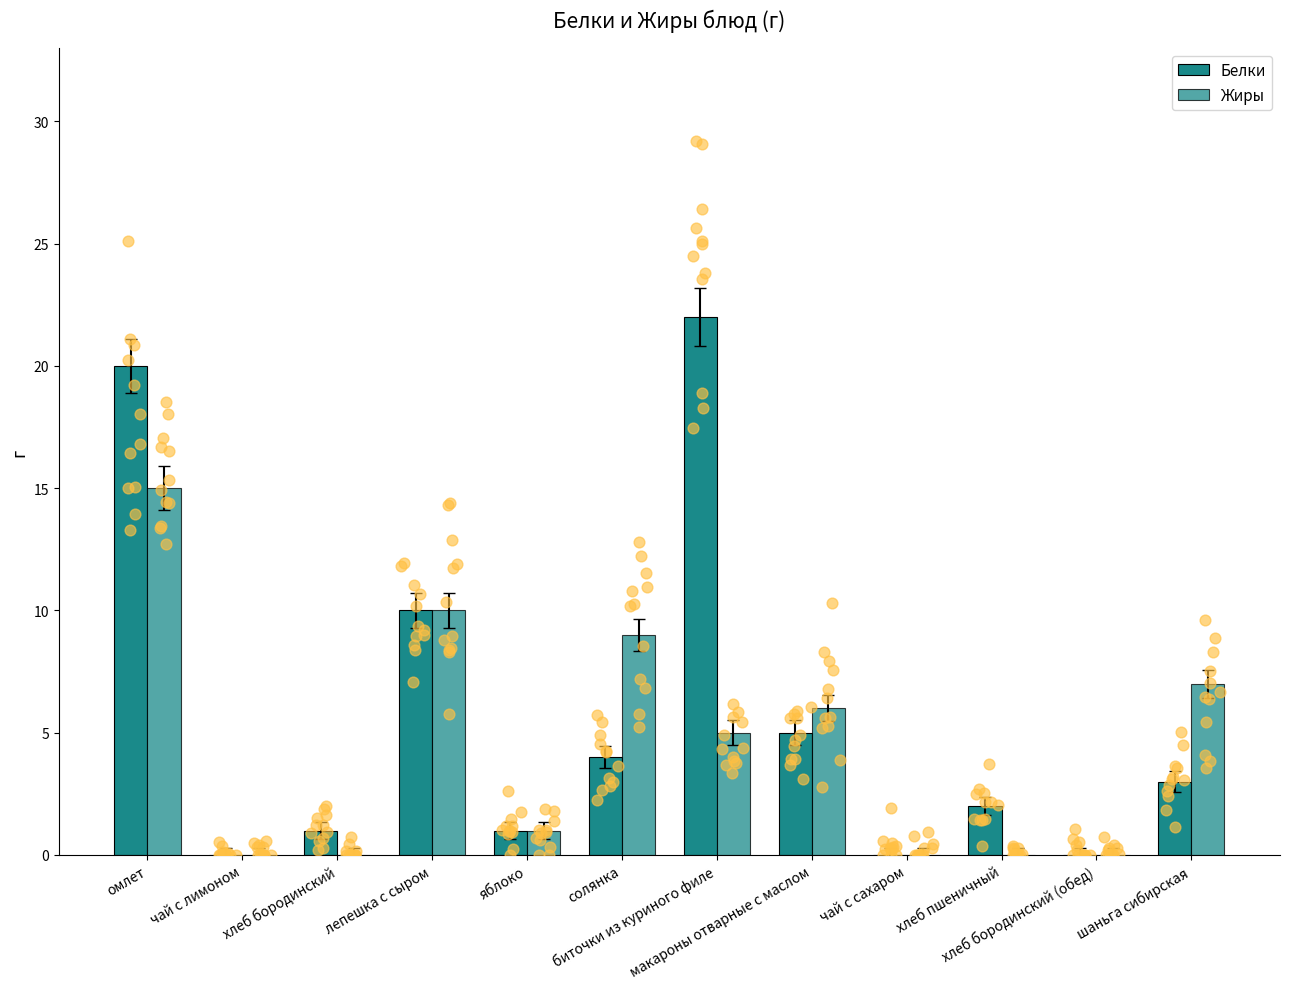

Which series reaches the maximum Y coordinate?

Белки